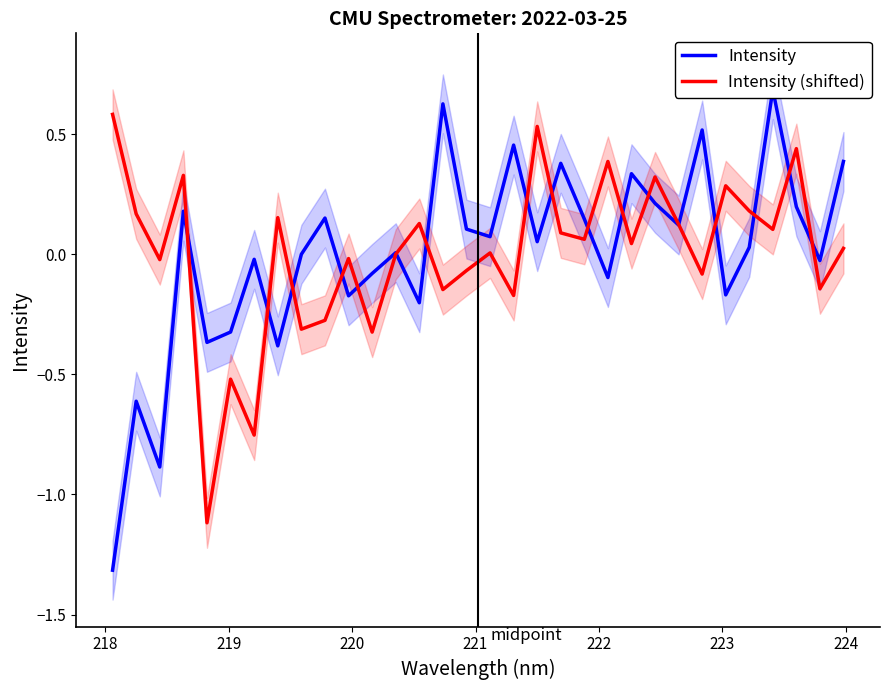

Reading left to right, list all the values displayed in this chart.

Intensity: -1.3	-0.6	-0.9	0.2	-0.4	-0.3	-0.0	-0.4	-0.0	0.2	-0.2	-0.1	0.0	-0.2	0.6	0.1	0.1	0.5	0.1	0.4	0.1	-0.1	0.3	0.2	0.1	0.5	-0.2	0.0	0.7	0.2	-0.0	0.4
Intensity (shifted): 0.6	0.2	-0.0	0.3	-1.1	-0.5	-0.8	0.2	-0.3	-0.3	-0.0	-0.3	-0.0	0.1	-0.1	-0.1	0.0	-0.2	0.5	0.1	0.1	0.4	0.0	0.3	0.1	-0.1	0.3	0.2	0.1	0.4	-0.1	0.0